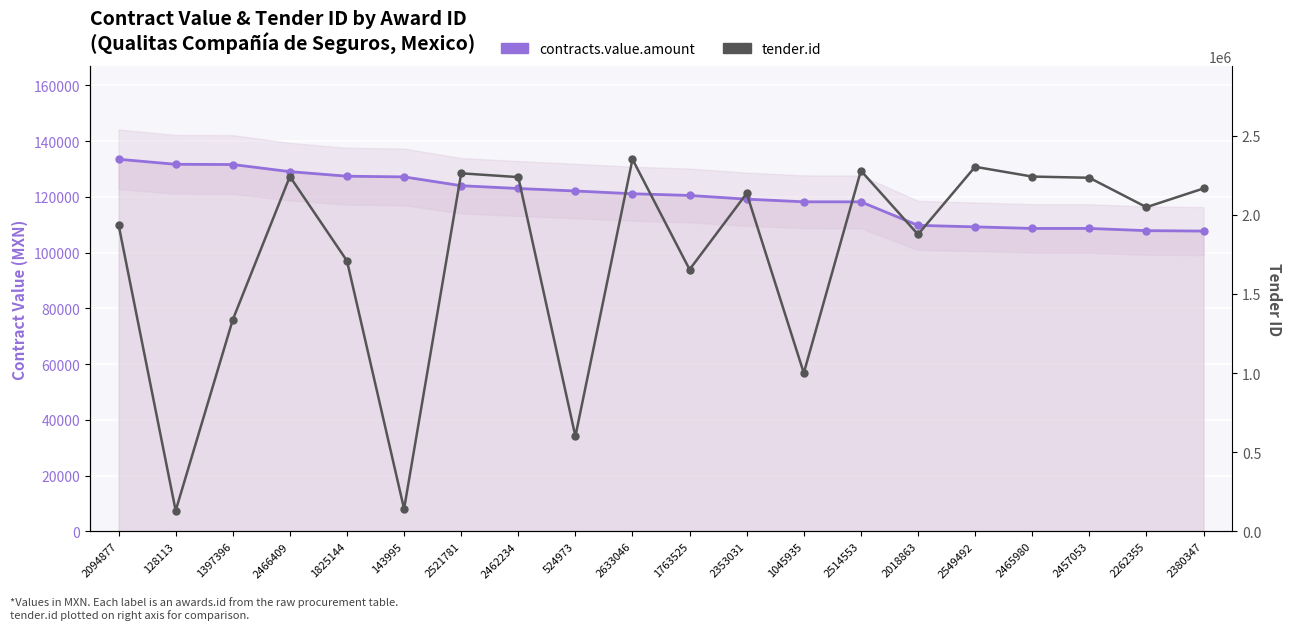

True or false: tender.id and contracts.value.amount intersect in this chart.

True